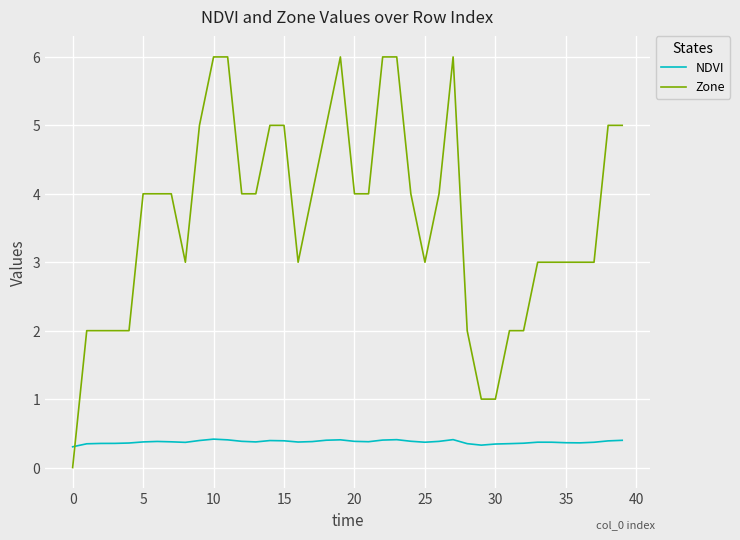

Rank the series by their maximum value, from lowest to highest.

NDVI, Zone